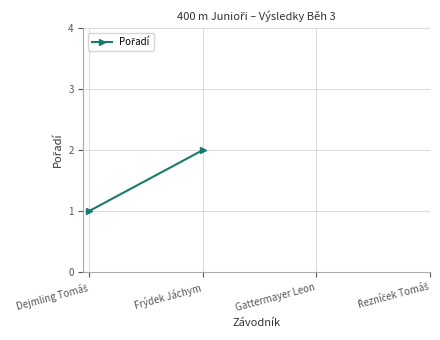

The value at Frýdek Jáchym is 1. True or false?

False